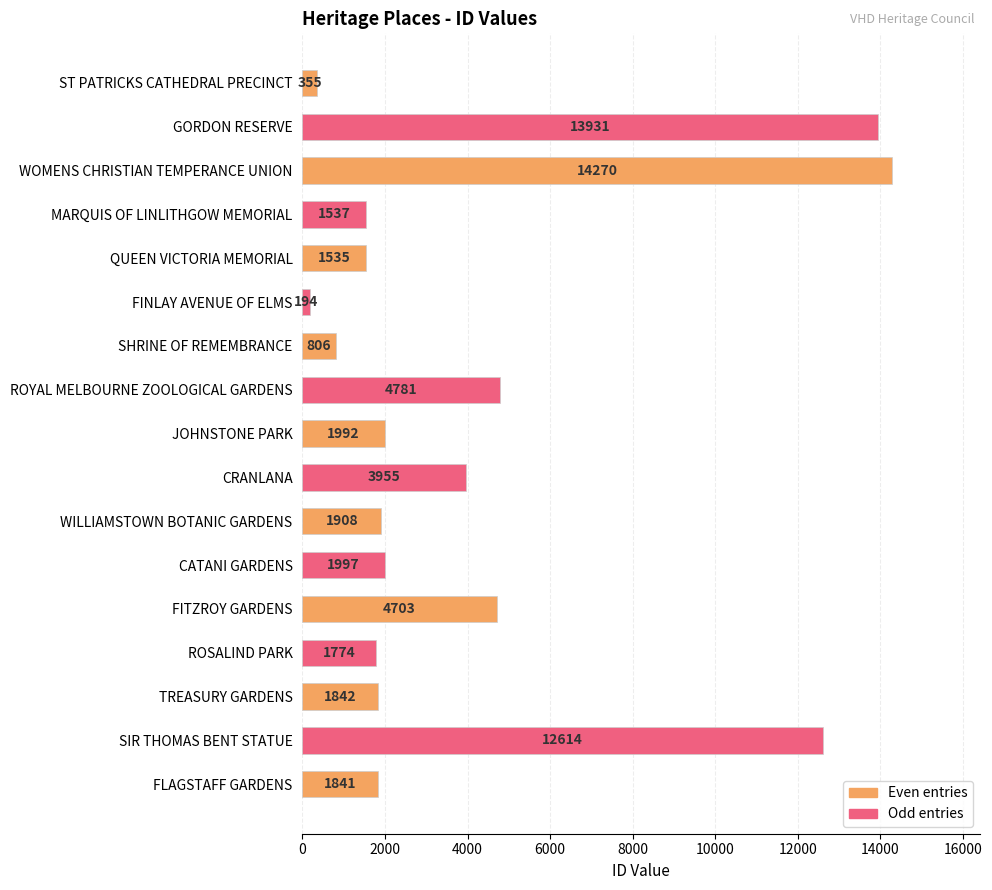

Is it true that the value at CRANLANA is 2199?

False